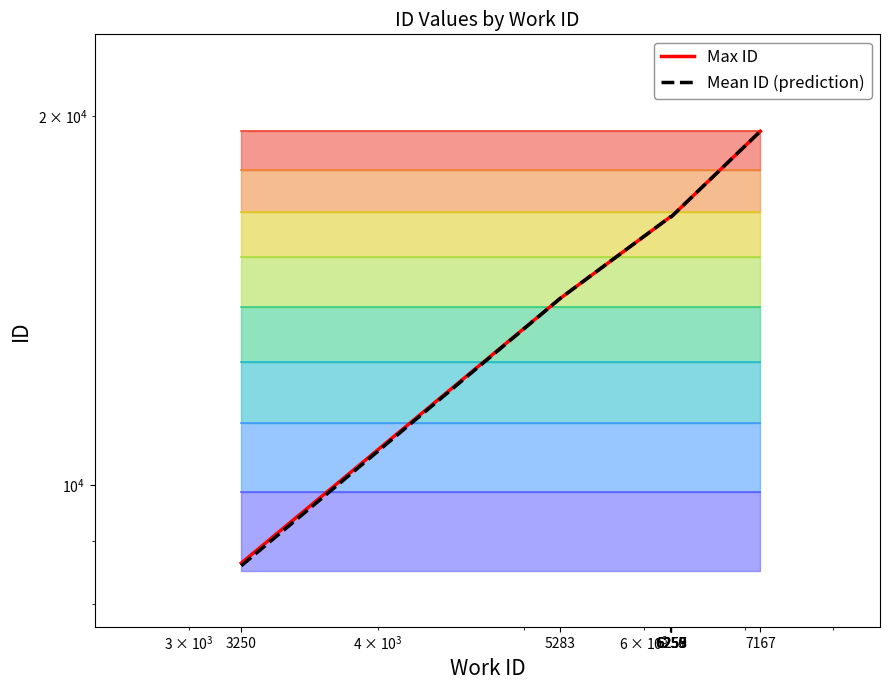

True or false: Mean ID (prediction) and Max ID intersect in this chart.

False